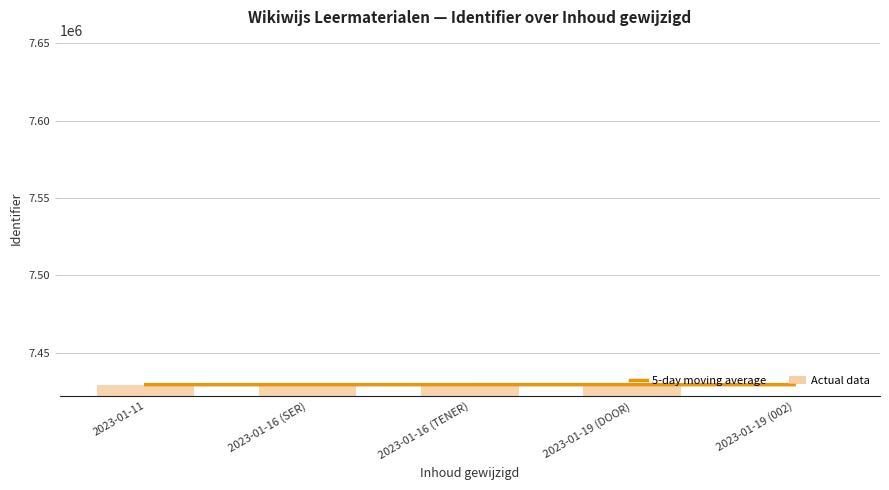

Rank the categories by 5-day moving average value from highest to lowest.

2023-01-19 (002), 2023-01-19 (DOOR), 2023-01-16 (TENER), 2023-01-16 (SER), 2023-01-11